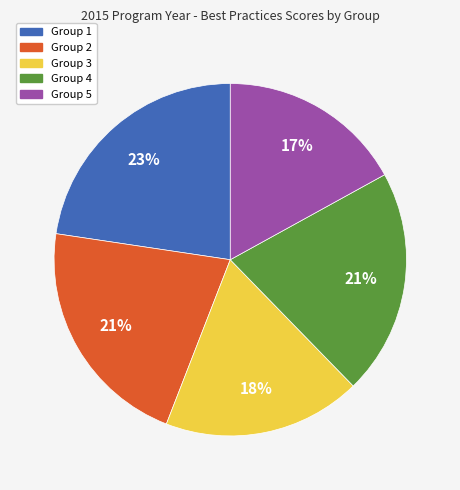

Which has a higher value, Group 4 or Group 5?

Group 4